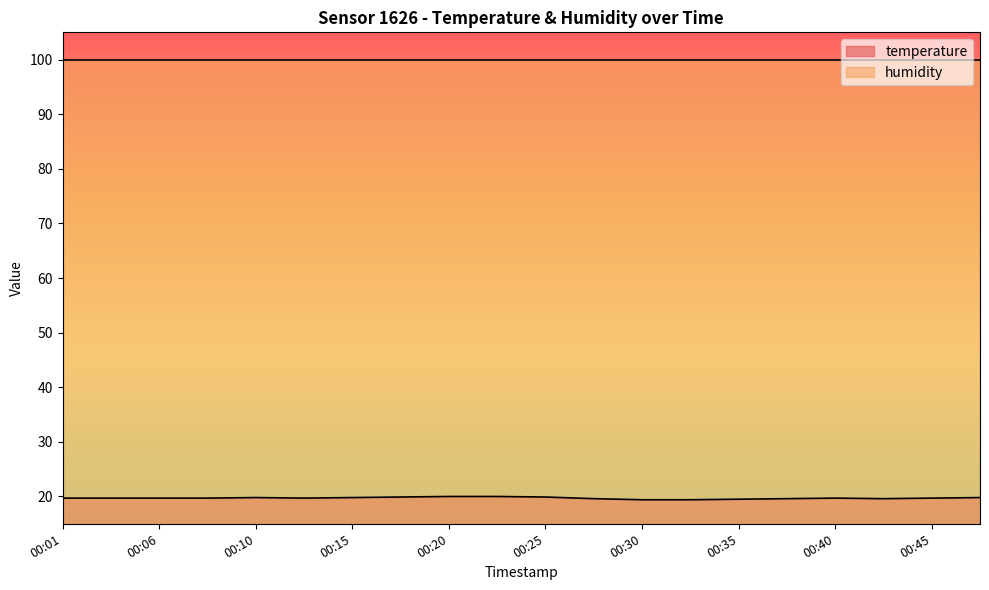

Which category has the highest value across all series?

00:20